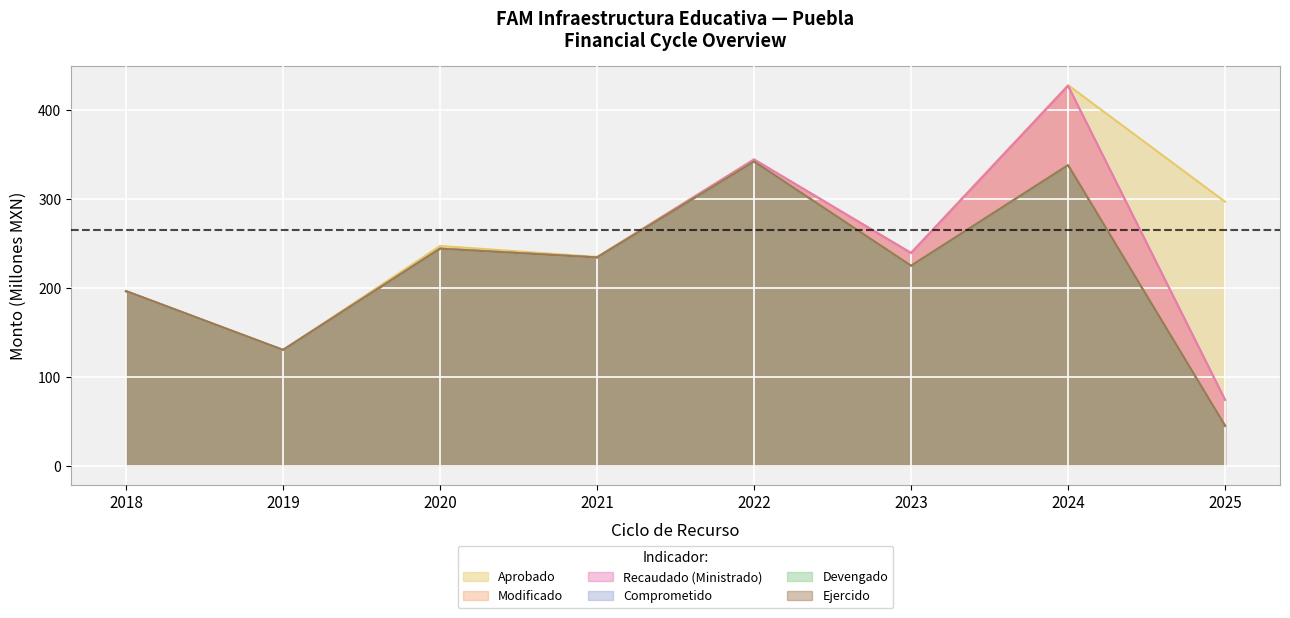

Which series has the largest range (max minus min)?

Modificado